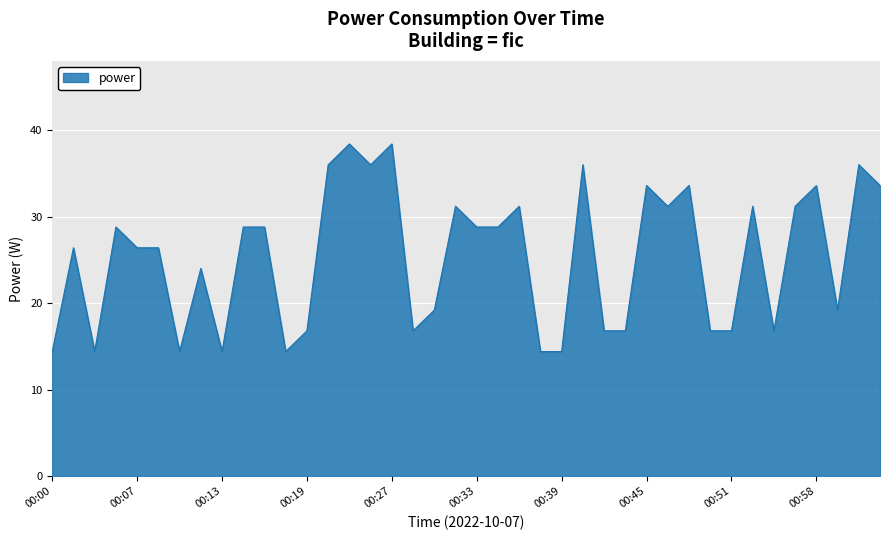

What is the difference between the maximum and minimum values?

24.0